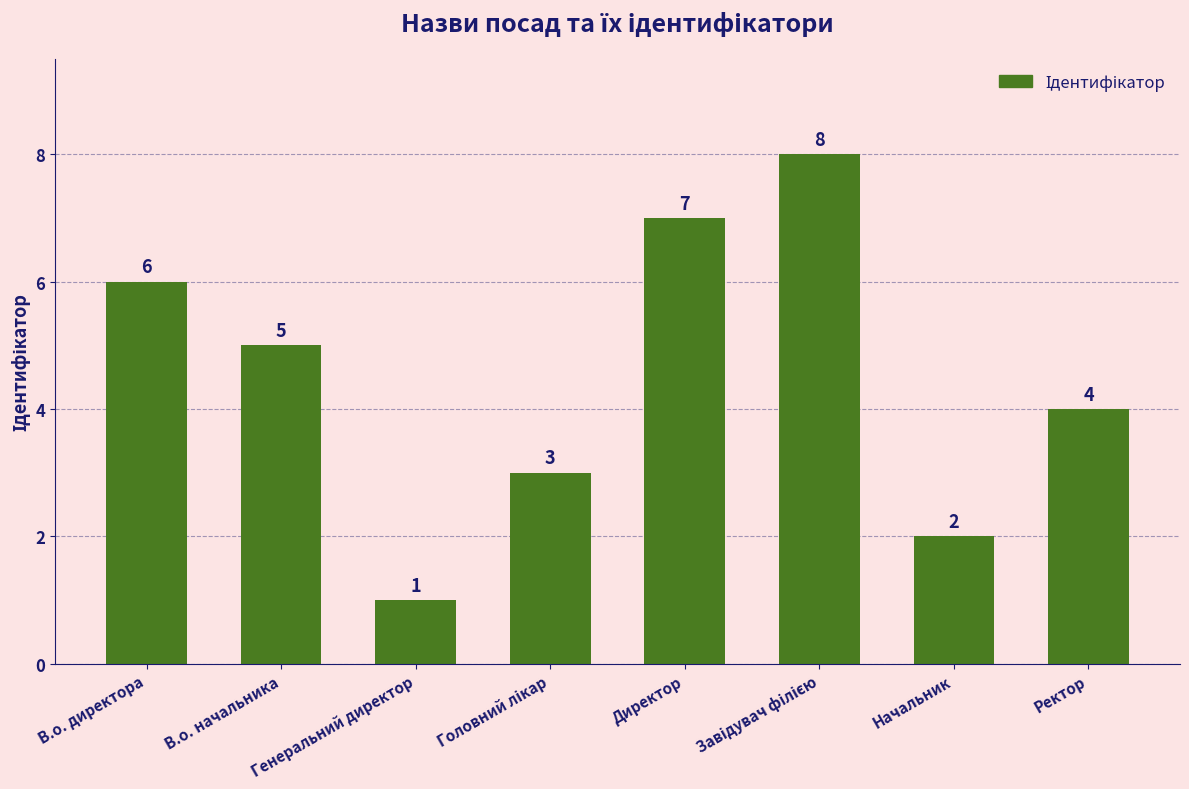

Which has a higher value, Генеральний директор or В.о. директора?

В.о. директора